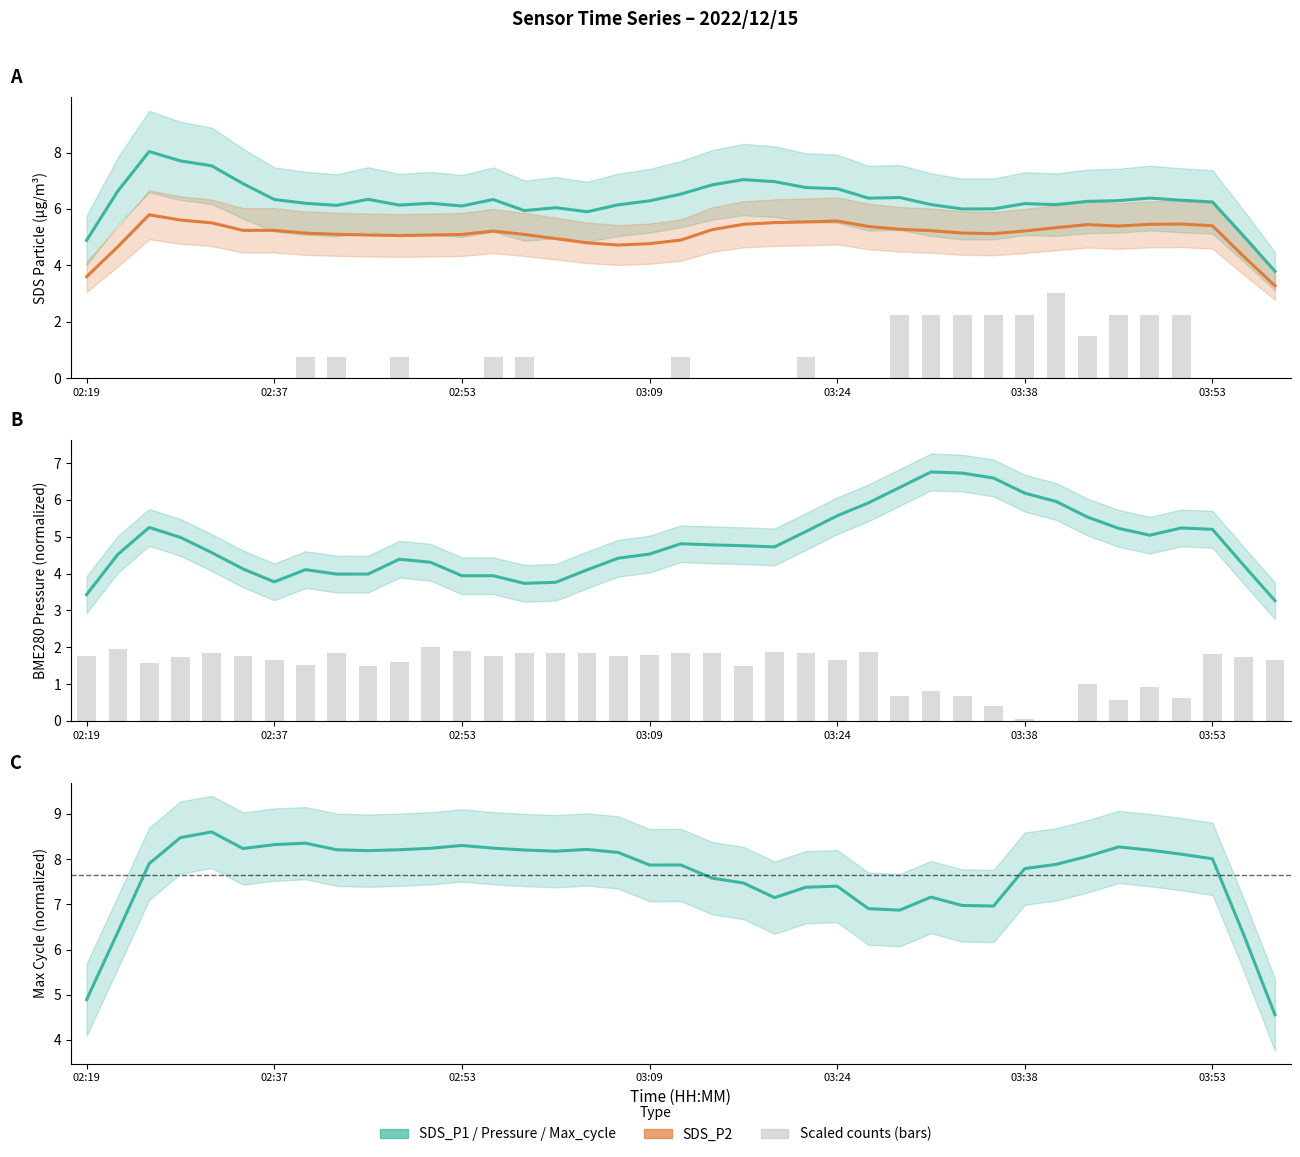

How many categories are shown in the chart?

39